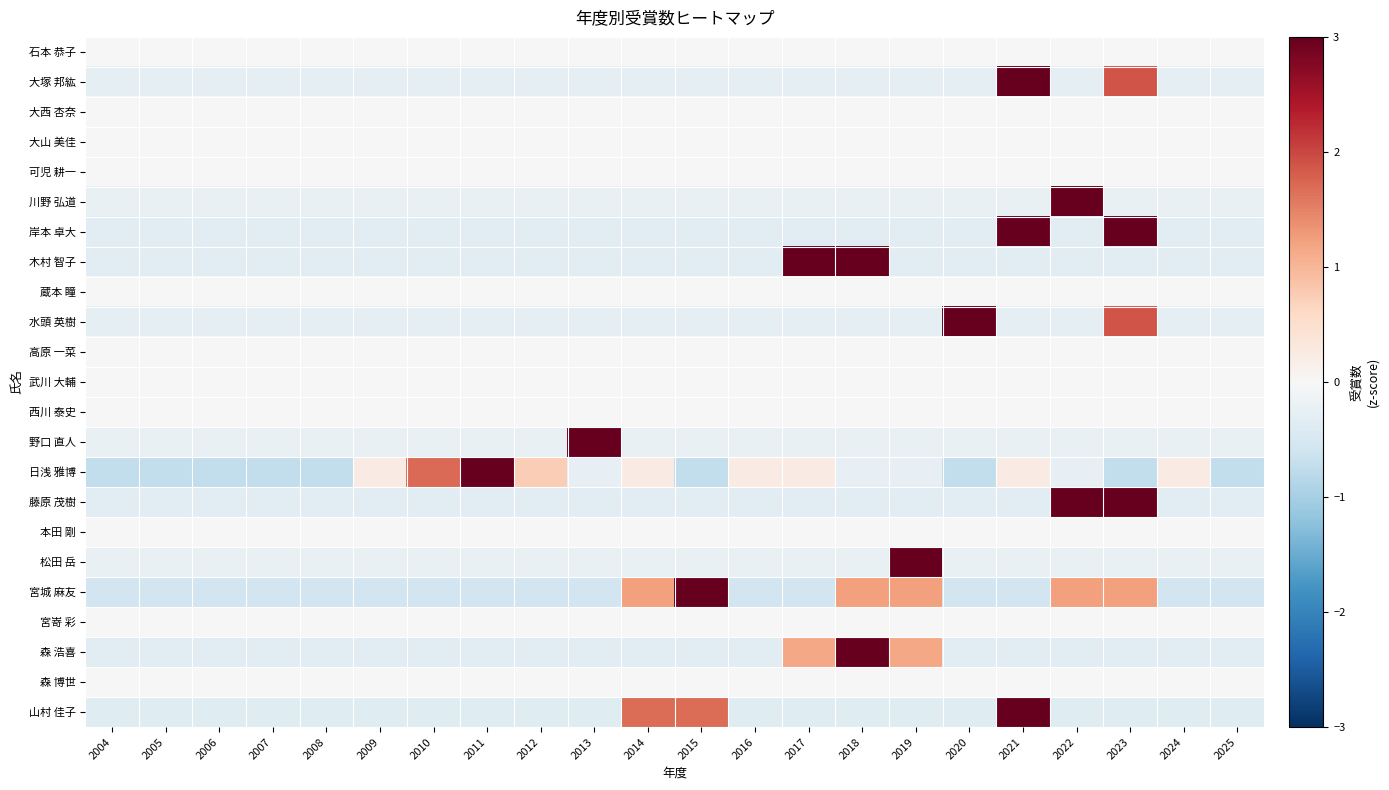

Reading left to right, list all the values displayed in this chart.

石本 恭子: 2004=0.0	2005=0.0	2006=0.0	2007=0.0	2008=0.0	2009=0.0	2010=0.0	2011=0.0	2012=0.0	2013=0.0	2014=0.0	2015=0.0	2016=0.0	2017=0.0	2018=0.0	2019=0.0	2020=0.0	2021=0.0	2022=0.0	2023=0.0	2024=0.0	2025=0.0
大塚 邦紘: 2004=-0.3	2005=-0.3	2006=-0.3	2007=-0.3	2008=-0.3	2009=-0.3	2010=-0.3	2011=-0.3	2012=-0.3	2013=-0.3	2014=-0.3	2015=-0.3	2016=-0.3	2017=-0.3	2018=-0.3	2019=-0.3	2020=-0.3	2021=4.1	2022=-0.3	2023=1.9	2024=-0.3	2025=-0.3
大西 杏奈: 2004=0.0	2005=0.0	2006=0.0	2007=0.0	2008=0.0	2009=0.0	2010=0.0	2011=0.0	2012=0.0	2013=0.0	2014=0.0	2015=0.0	2016=0.0	2017=0.0	2018=0.0	2019=0.0	2020=0.0	2021=0.0	2022=0.0	2023=0.0	2024=0.0	2025=0.0
大山 美佳: 2004=0.0	2005=0.0	2006=0.0	2007=0.0	2008=0.0	2009=0.0	2010=0.0	2011=0.0	2012=0.0	2013=0.0	2014=0.0	2015=0.0	2016=0.0	2017=0.0	2018=0.0	2019=0.0	2020=0.0	2021=0.0	2022=0.0	2023=0.0	2024=0.0	2025=0.0
可児 耕一: 2004=0.0	2005=0.0	2006=0.0	2007=0.0	2008=0.0	2009=0.0	2010=0.0	2011=0.0	2012=0.0	2013=0.0	2014=0.0	2015=0.0	2016=0.0	2017=0.0	2018=0.0	2019=0.0	2020=0.0	2021=0.0	2022=0.0	2023=0.0	2024=0.0	2025=0.0
川野 弘道: 2004=-0.2	2005=-0.2	2006=-0.2	2007=-0.2	2008=-0.2	2009=-0.2	2010=-0.2	2011=-0.2	2012=-0.2	2013=-0.2	2014=-0.2	2015=-0.2	2016=-0.2	2017=-0.2	2018=-0.2	2019=-0.2	2020=-0.2	2021=-0.2	2022=4.6	2023=-0.2	2024=-0.2	2025=-0.2
岸本 卓大: 2004=-0.3	2005=-0.3	2006=-0.3	2007=-0.3	2008=-0.3	2009=-0.3	2010=-0.3	2011=-0.3	2012=-0.3	2013=-0.3	2014=-0.3	2015=-0.3	2016=-0.3	2017=-0.3	2018=-0.3	2019=-0.3	2020=-0.3	2021=3.2	2022=-0.3	2023=3.2	2024=-0.3	2025=-0.3
木村 智子: 2004=-0.3	2005=-0.3	2006=-0.3	2007=-0.3	2008=-0.3	2009=-0.3	2010=-0.3	2011=-0.3	2012=-0.3	2013=-0.3	2014=-0.3	2015=-0.3	2016=-0.3	2017=3.2	2018=3.2	2019=-0.3	2020=-0.3	2021=-0.3	2022=-0.3	2023=-0.3	2024=-0.3	2025=-0.3
蔵本 瞳: 2004=0.0	2005=0.0	2006=0.0	2007=0.0	2008=0.0	2009=0.0	2010=0.0	2011=0.0	2012=0.0	2013=0.0	2014=0.0	2015=0.0	2016=0.0	2017=0.0	2018=0.0	2019=0.0	2020=0.0	2021=0.0	2022=0.0	2023=0.0	2024=0.0	2025=0.0
水頭 英樹: 2004=-0.3	2005=-0.3	2006=-0.3	2007=-0.3	2008=-0.3	2009=-0.3	2010=-0.3	2011=-0.3	2012=-0.3	2013=-0.3	2014=-0.3	2015=-0.3	2016=-0.3	2017=-0.3	2018=-0.3	2019=-0.3	2020=4.1	2021=-0.3	2022=-0.3	2023=1.9	2024=-0.3	2025=-0.3
高原 一菜: 2004=0.0	2005=0.0	2006=0.0	2007=0.0	2008=0.0	2009=0.0	2010=0.0	2011=0.0	2012=0.0	2013=0.0	2014=0.0	2015=0.0	2016=0.0	2017=0.0	2018=0.0	2019=0.0	2020=0.0	2021=0.0	2022=0.0	2023=0.0	2024=0.0	2025=0.0
武川 大輔: 2004=0.0	2005=0.0	2006=0.0	2007=0.0	2008=0.0	2009=0.0	2010=0.0	2011=0.0	2012=0.0	2013=0.0	2014=0.0	2015=0.0	2016=0.0	2017=0.0	2018=0.0	2019=0.0	2020=0.0	2021=0.0	2022=0.0	2023=0.0	2024=0.0	2025=0.0
西川 泰史: 2004=0.0	2005=0.0	2006=0.0	2007=0.0	2008=0.0	2009=0.0	2010=0.0	2011=0.0	2012=0.0	2013=0.0	2014=0.0	2015=0.0	2016=0.0	2017=0.0	2018=0.0	2019=0.0	2020=0.0	2021=0.0	2022=0.0	2023=0.0	2024=0.0	2025=0.0
野口 直人: 2004=-0.2	2005=-0.2	2006=-0.2	2007=-0.2	2008=-0.2	2009=-0.2	2010=-0.2	2011=-0.2	2012=-0.2	2013=4.6	2014=-0.2	2015=-0.2	2016=-0.2	2017=-0.2	2018=-0.2	2019=-0.2	2020=-0.2	2021=-0.2	2022=-0.2	2023=-0.2	2024=-0.2	2025=-0.2
日浅 雅博: 2004=-0.7	2005=-0.7	2006=-0.7	2007=-0.7	2008=-0.7	2009=0.2	2010=1.7	2011=3.6	2012=0.7	2013=-0.2	2014=0.2	2015=-0.7	2016=0.2	2017=0.2	2018=-0.2	2019=-0.2	2020=-0.7	2021=0.2	2022=-0.2	2023=-0.7	2024=0.2	2025=-0.7
藤原 茂樹: 2004=-0.3	2005=-0.3	2006=-0.3	2007=-0.3	2008=-0.3	2009=-0.3	2010=-0.3	2011=-0.3	2012=-0.3	2013=-0.3	2014=-0.3	2015=-0.3	2016=-0.3	2017=-0.3	2018=-0.3	2019=-0.3	2020=-0.3	2021=-0.3	2022=3.2	2023=3.2	2024=-0.3	2025=-0.3
本田 剛: 2004=0.0	2005=0.0	2006=0.0	2007=0.0	2008=0.0	2009=0.0	2010=0.0	2011=0.0	2012=0.0	2013=0.0	2014=0.0	2015=0.0	2016=0.0	2017=0.0	2018=0.0	2019=0.0	2020=0.0	2021=0.0	2022=0.0	2023=0.0	2024=0.0	2025=0.0
松田 岳: 2004=-0.2	2005=-0.2	2006=-0.2	2007=-0.2	2008=-0.2	2009=-0.2	2010=-0.2	2011=-0.2	2012=-0.2	2013=-0.2	2014=-0.2	2015=-0.2	2016=-0.2	2017=-0.2	2018=-0.2	2019=4.6	2020=-0.2	2021=-0.2	2022=-0.2	2023=-0.2	2024=-0.2	2025=-0.2
宮城 麻友: 2004=-0.6	2005=-0.6	2006=-0.6	2007=-0.6	2008=-0.6	2009=-0.6	2010=-0.6	2011=-0.6	2012=-0.6	2013=-0.6	2014=1.2	2015=3.0	2016=-0.6	2017=-0.6	2018=1.2	2019=1.2	2020=-0.6	2021=-0.6	2022=1.2	2023=1.2	2024=-0.6	2025=-0.6
宮嵜 彩: 2004=0.0	2005=0.0	2006=0.0	2007=0.0	2008=0.0	2009=0.0	2010=0.0	2011=0.0	2012=0.0	2013=0.0	2014=0.0	2015=0.0	2016=0.0	2017=0.0	2018=0.0	2019=0.0	2020=0.0	2021=0.0	2022=0.0	2023=0.0	2024=0.0	2025=0.0
森 浩喜: 2004=-0.3	2005=-0.3	2006=-0.3	2007=-0.3	2008=-0.3	2009=-0.3	2010=-0.3	2011=-0.3	2012=-0.3	2013=-0.3	2014=-0.3	2015=-0.3	2016=-0.3	2017=1.2	2018=4.1	2019=1.2	2020=-0.3	2021=-0.3	2022=-0.3	2023=-0.3	2024=-0.3	2025=-0.3
森 博世: 2004=0.0	2005=0.0	2006=0.0	2007=0.0	2008=0.0	2009=0.0	2010=0.0	2011=0.0	2012=0.0	2013=0.0	2014=0.0	2015=0.0	2016=0.0	2017=0.0	2018=0.0	2019=0.0	2020=0.0	2021=0.0	2022=0.0	2023=0.0	2024=0.0	2025=0.0
山村 佳子: 2004=-0.4	2005=-0.4	2006=-0.4	2007=-0.4	2008=-0.4	2009=-0.4	2010=-0.4	2011=-0.4	2012=-0.4	2013=-0.4	2014=1.7	2015=1.7	2016=-0.4	2017=-0.4	2018=-0.4	2019=-0.4	2020=-0.4	2021=3.7	2022=-0.4	2023=-0.4	2024=-0.4	2025=-0.4